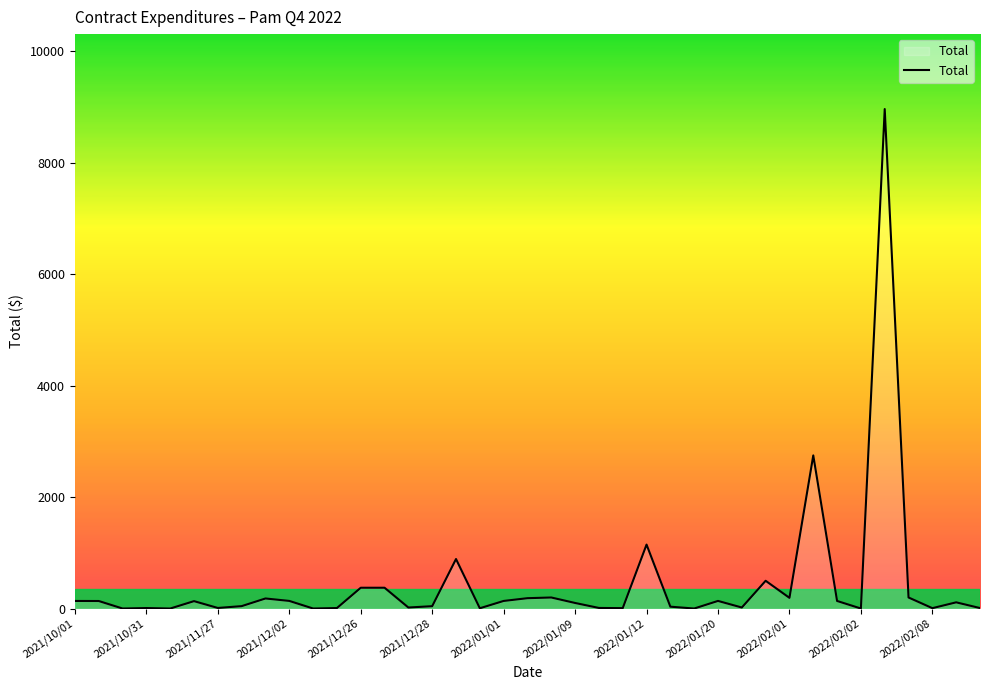

What is the difference between the maximum and minimum values?

8965.0